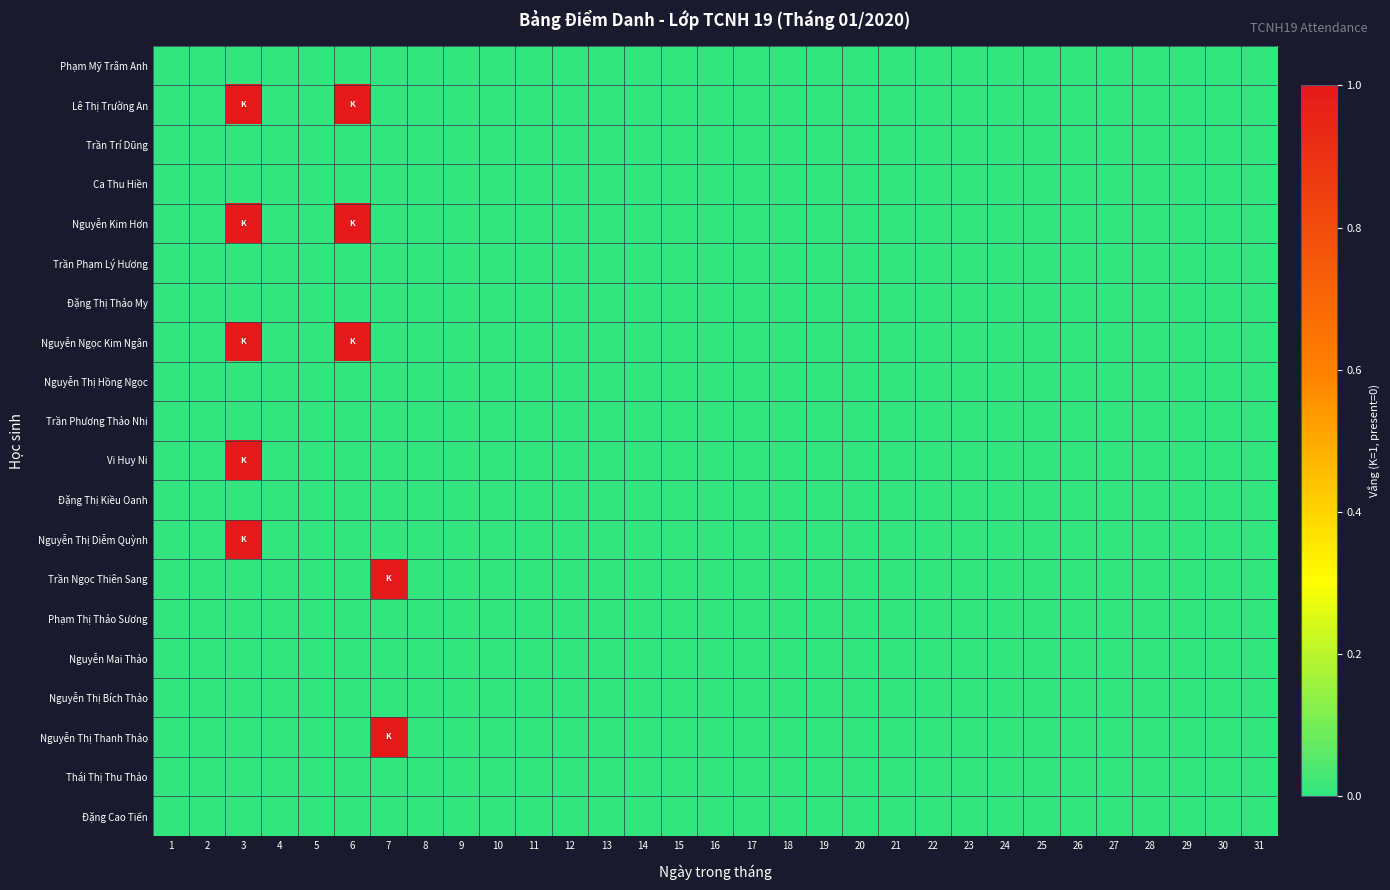

Which category has the lowest value across all series?

1